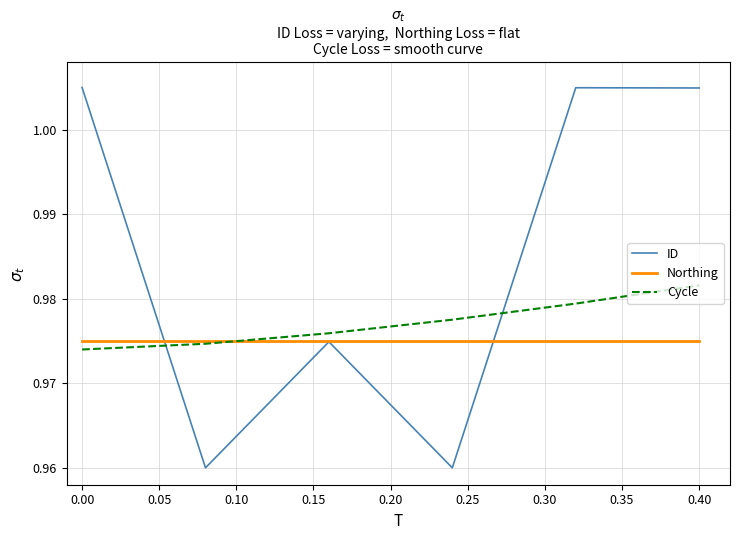

How many times do Cycle and Northing cross each other?

1